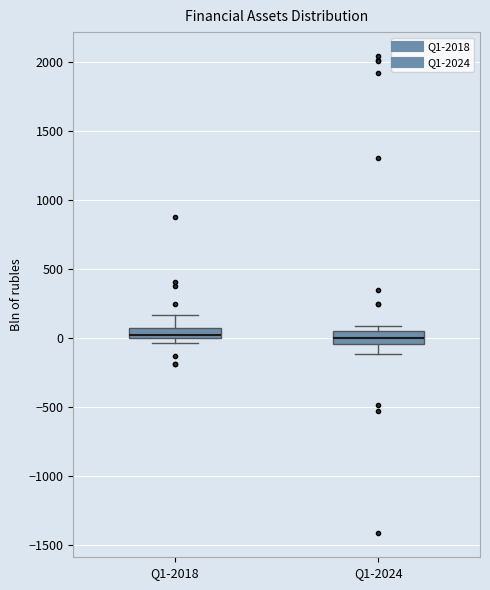

Where is the lower edge of the box for Q1-2024 on the y-axis? The values are not printed on the chart, so give them approximately, as read against the axis.

-50